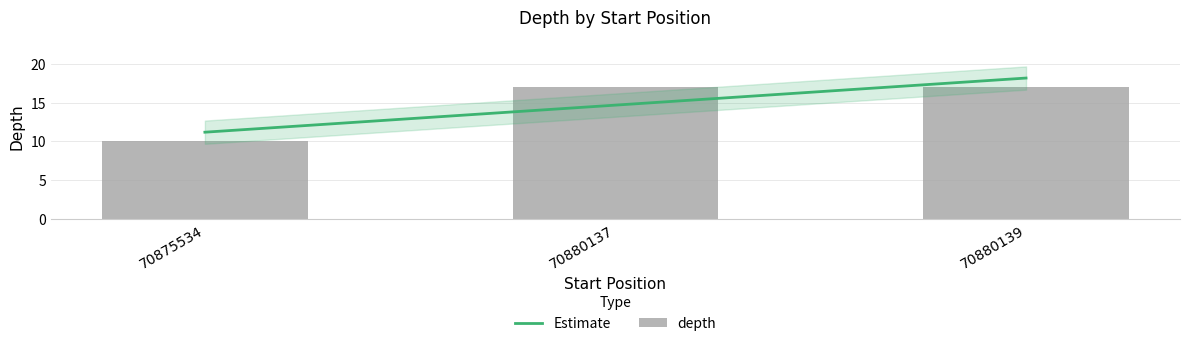

Are the bars horizontal?

No